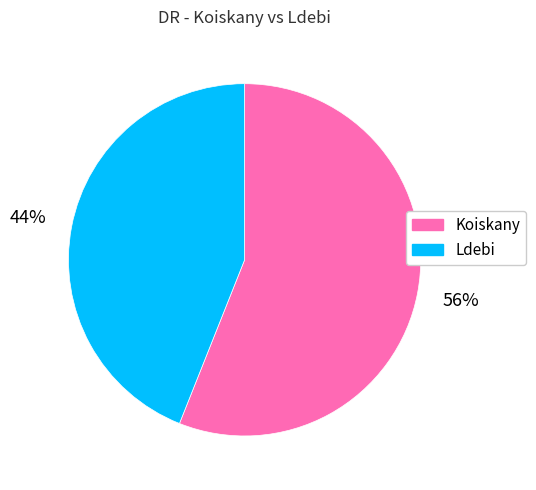

Is it true that Koiskany is 56% of the pie?

True